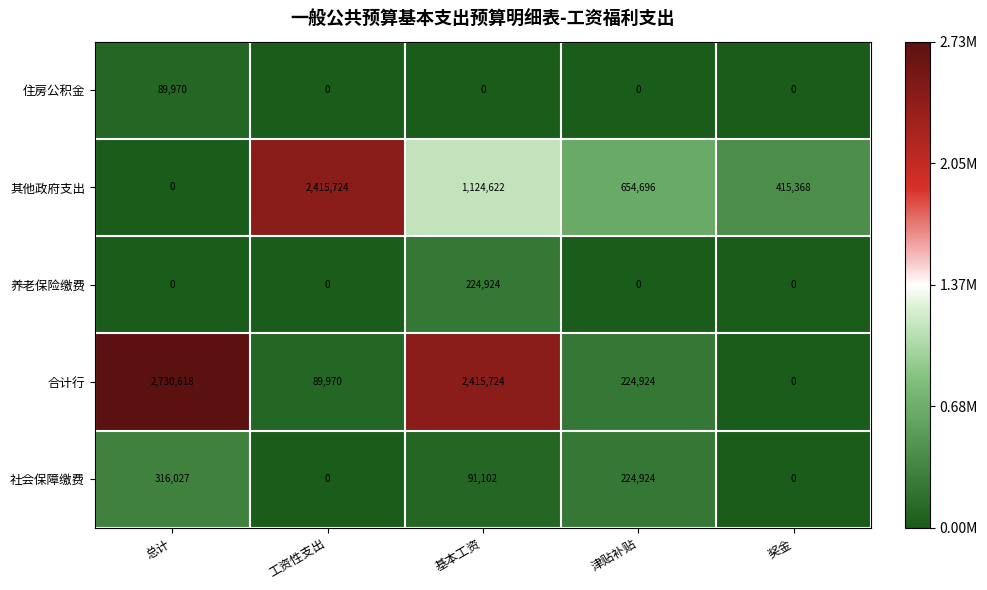

What is the sum of all 合计行 values?

5461236